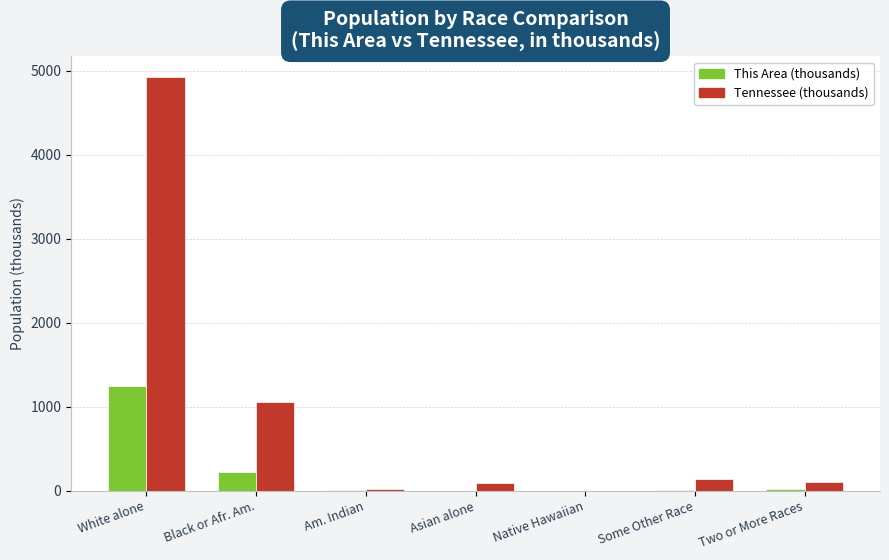

Which series has the largest total across all categories?

Tennessee (thousands)